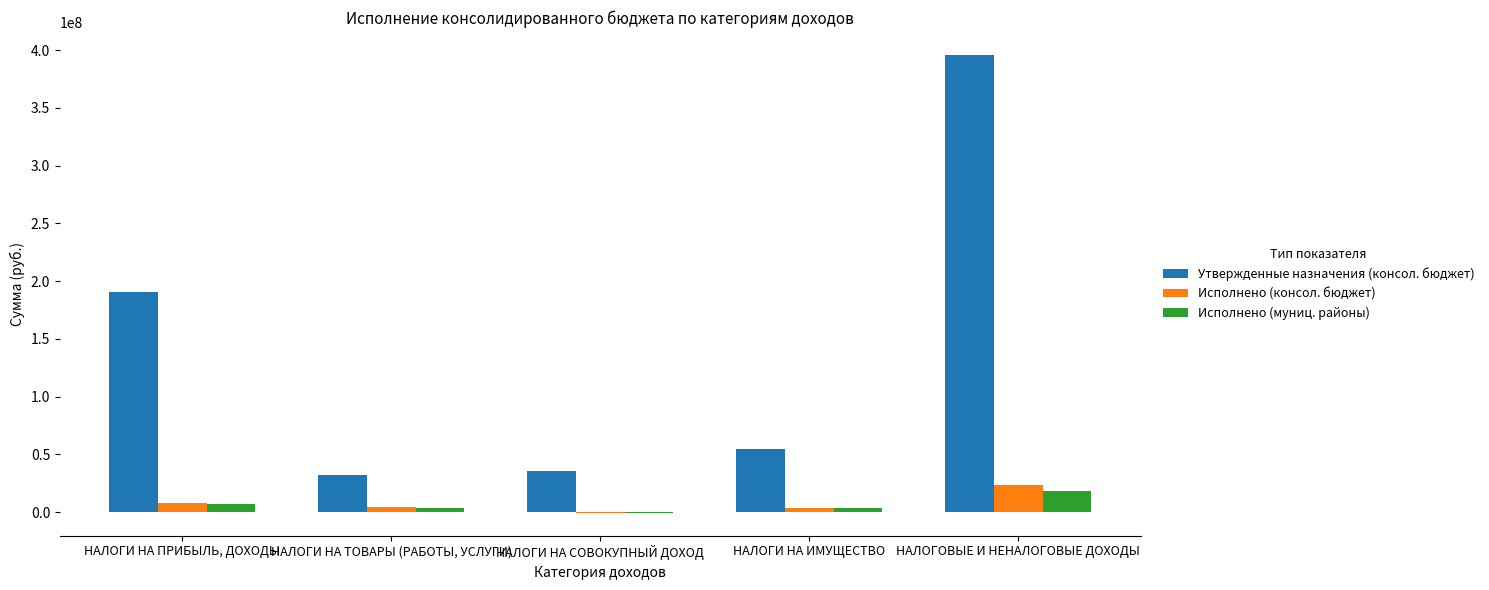

Which series changed the most between НАЛОГИ НА ПРИБЫЛЬ, ДОХОДЫ and НАЛОГИ НА ТОВАРЫ (РАБОТЫ, УСЛУГИ)?

Утвержденные назначения (консол. бюджет)